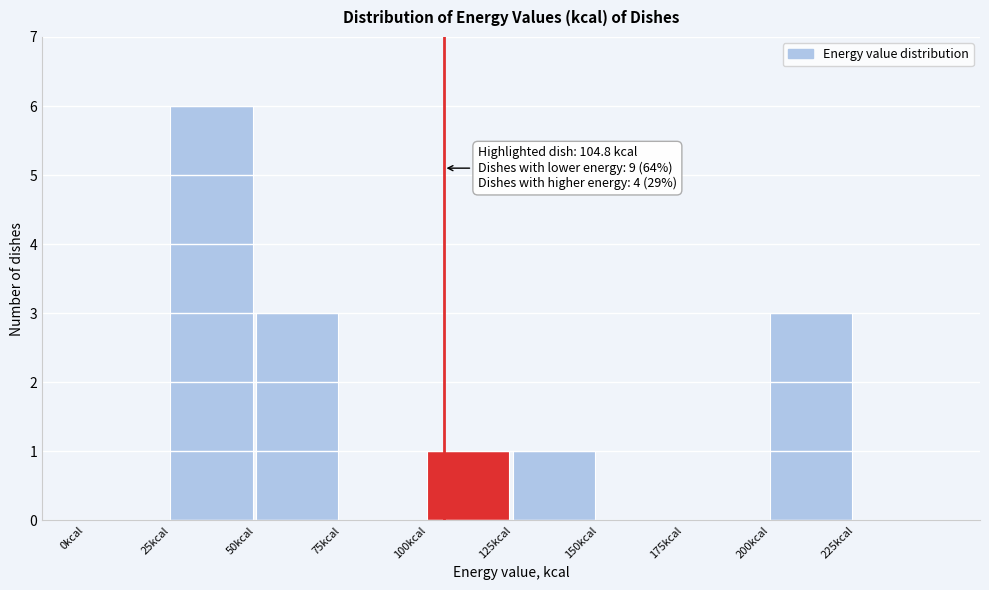

Which range on the x-axis has the tallest bar?

25 to 50